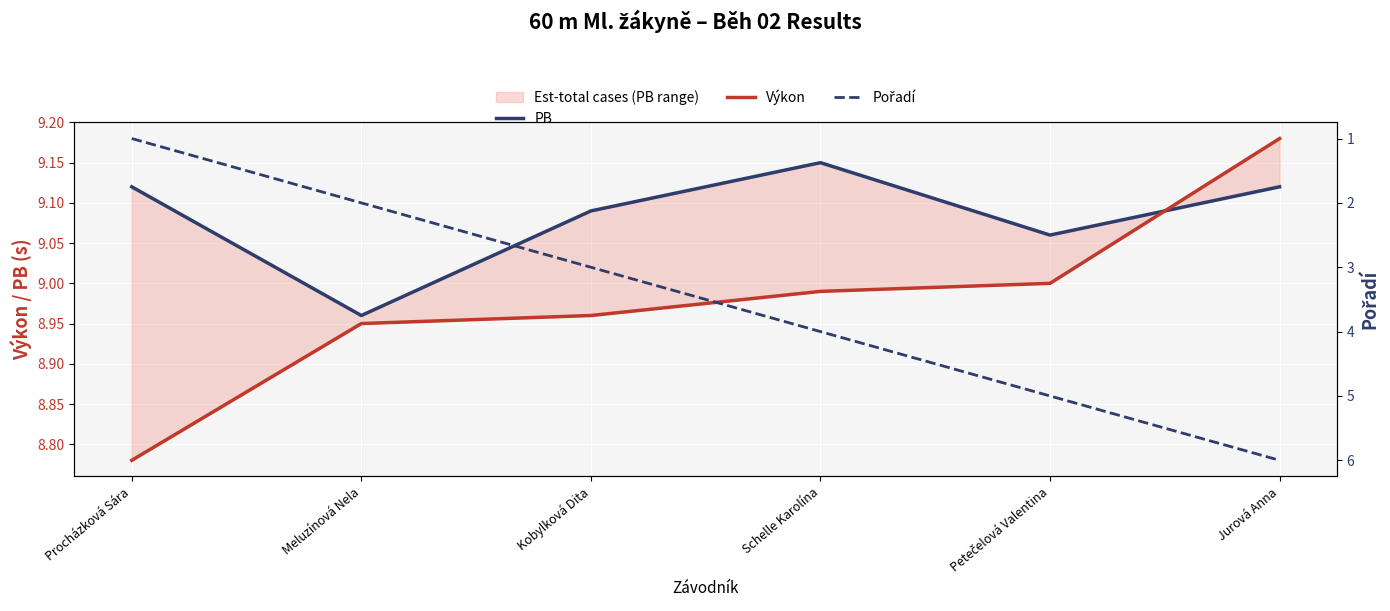

Rank the categories by PB value from highest to lowest.

Schelle Karolína, Procházková Sára, Jurová Anna, Kobylková Dita, Petečelová Valentina, Meluzínová Nela